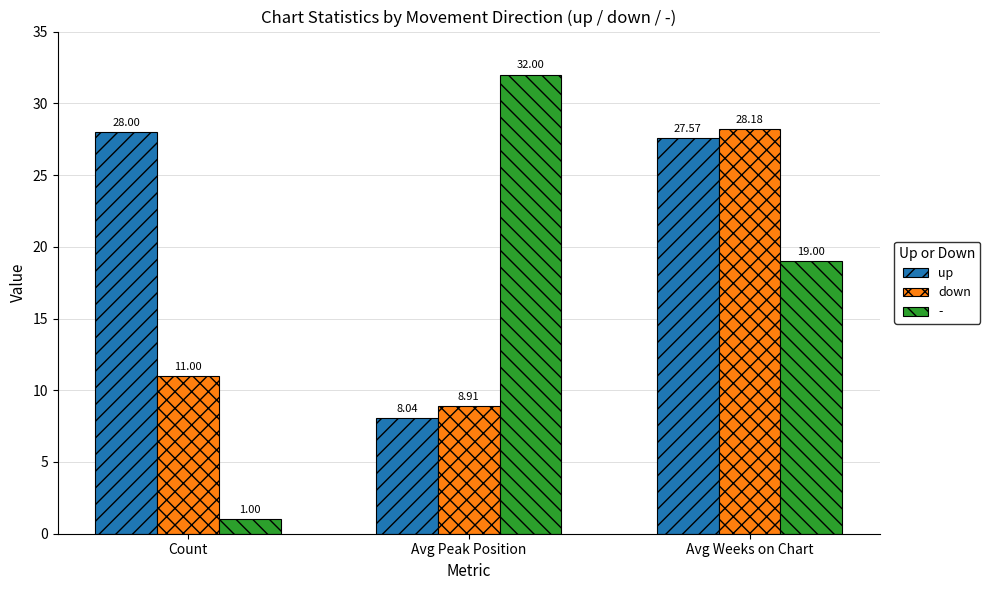

At Count, list the series in order from smallest to largest.

-, down, up